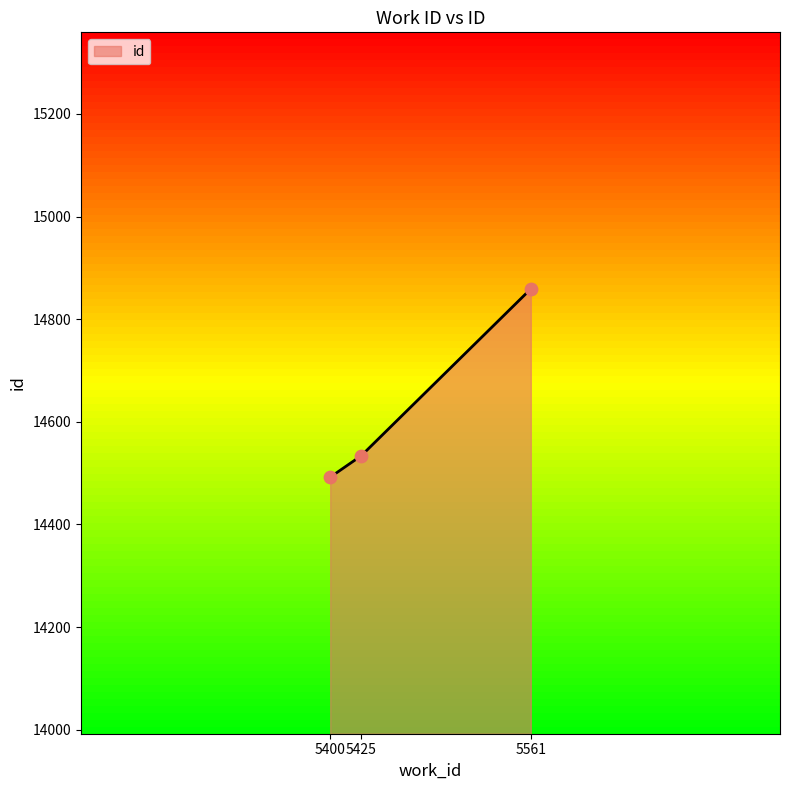

What is the change in value from 5425 to 5561?

+325